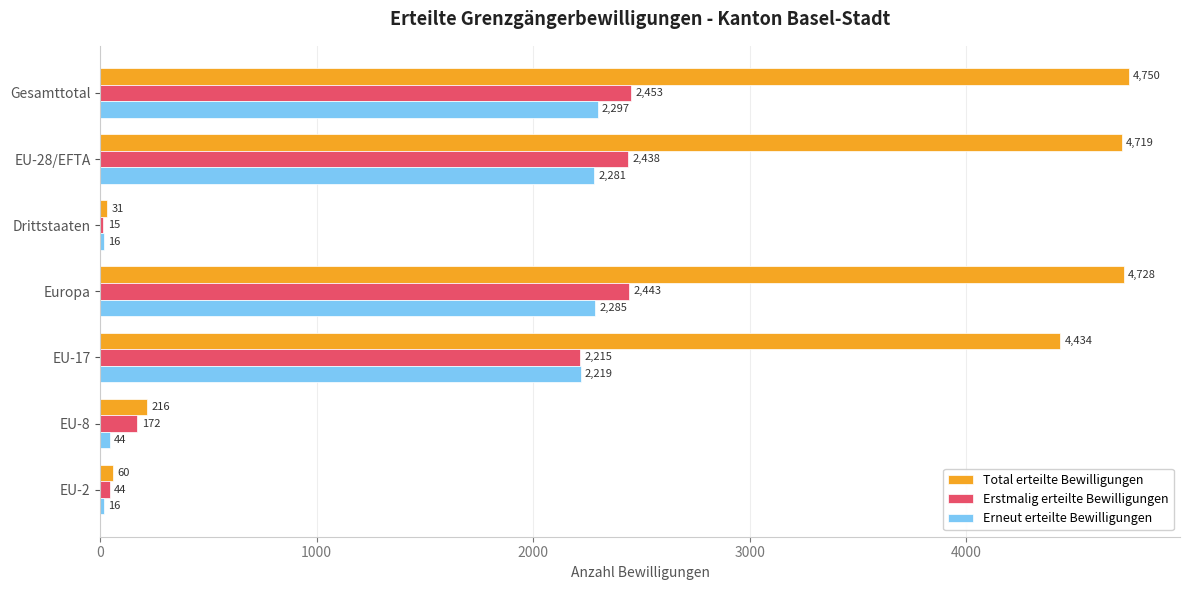

What are all the series names shown in the legend?

Total erteilte Bewilligungen, Erstmalig erteilte Bewilligungen, Erneut erteilte Bewilligungen